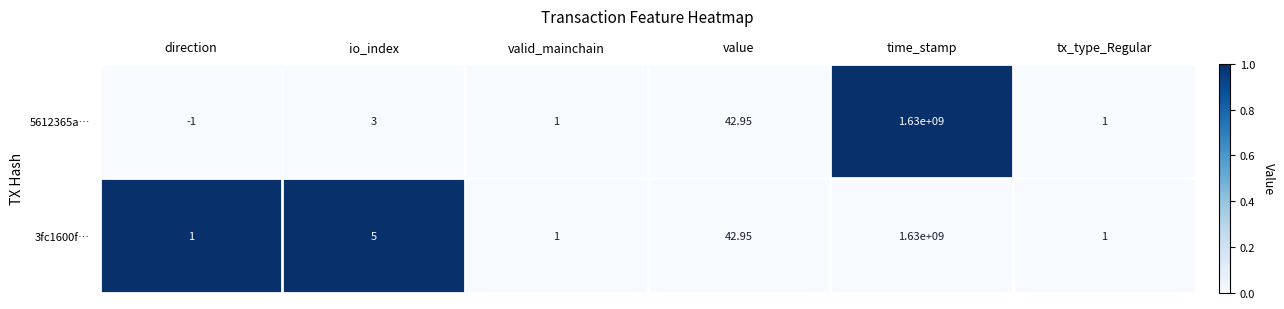

Count the number of categories in the chart.

6